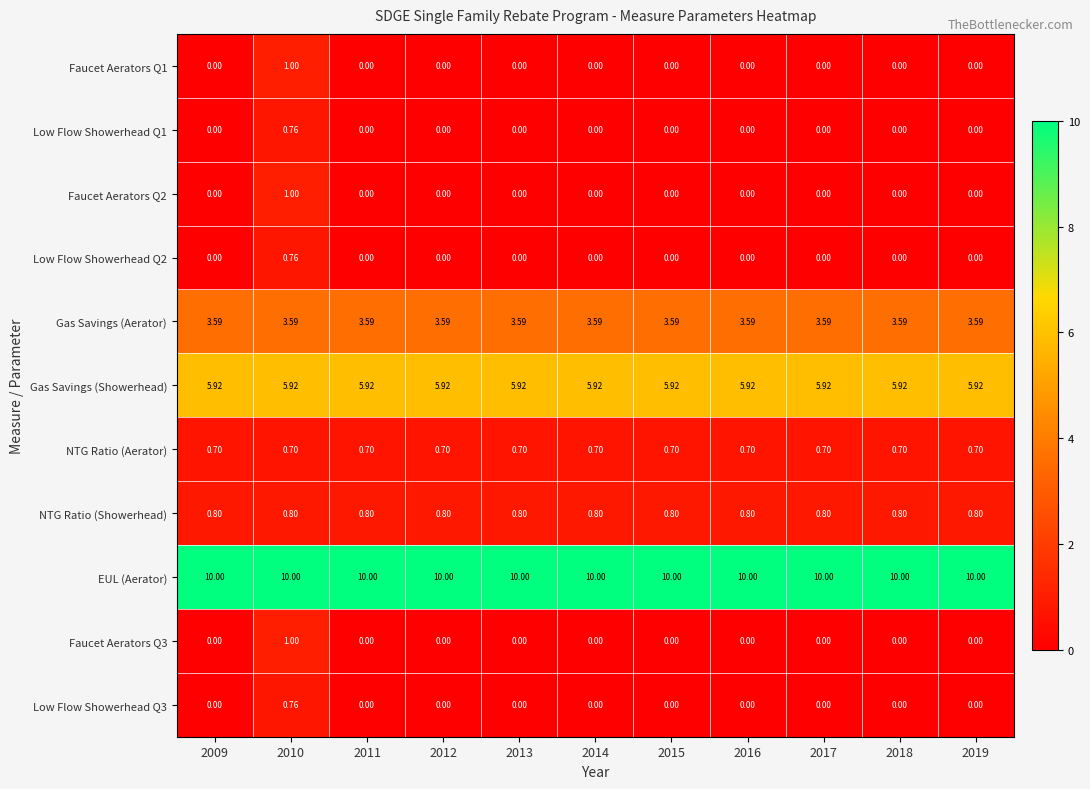

Is the value of Low Flow Showerhead Q2 at 2014 greater than the value of NTG Ratio (Aerator) at 2017?

No